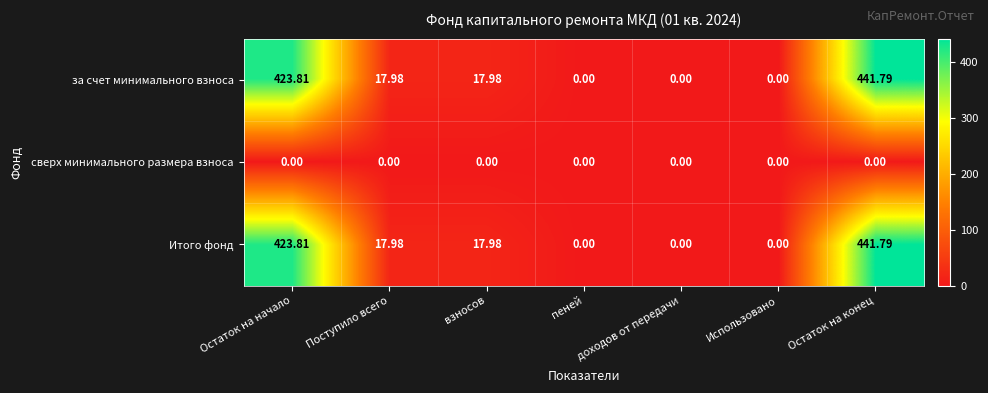

How many values in за счет минимального взноса are above zero?

4